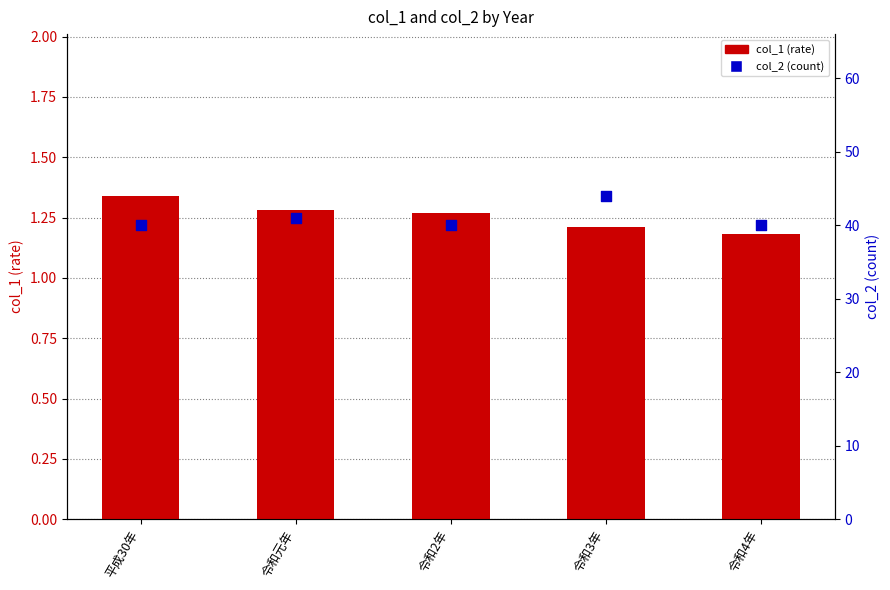

At how many categories does at least one series exceed 15?

5